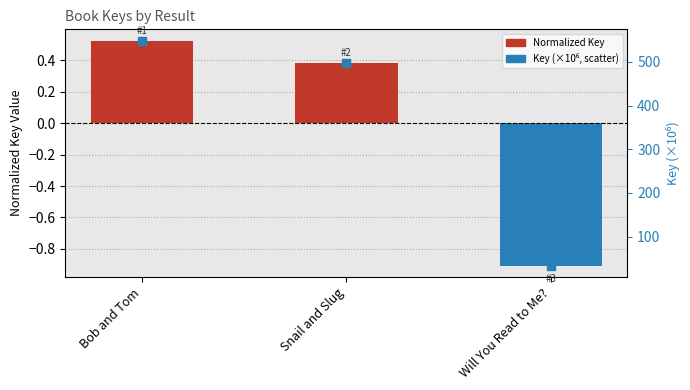

At how many categories does at least one series exceed 211?

2